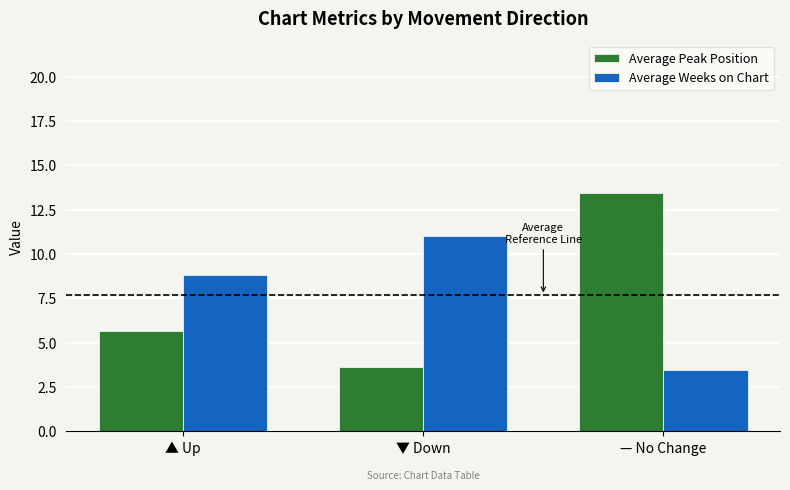

Rank the categories by Average Weeks on Chart value from highest to lowest.

▼ Down, ▲ Up, — No Change